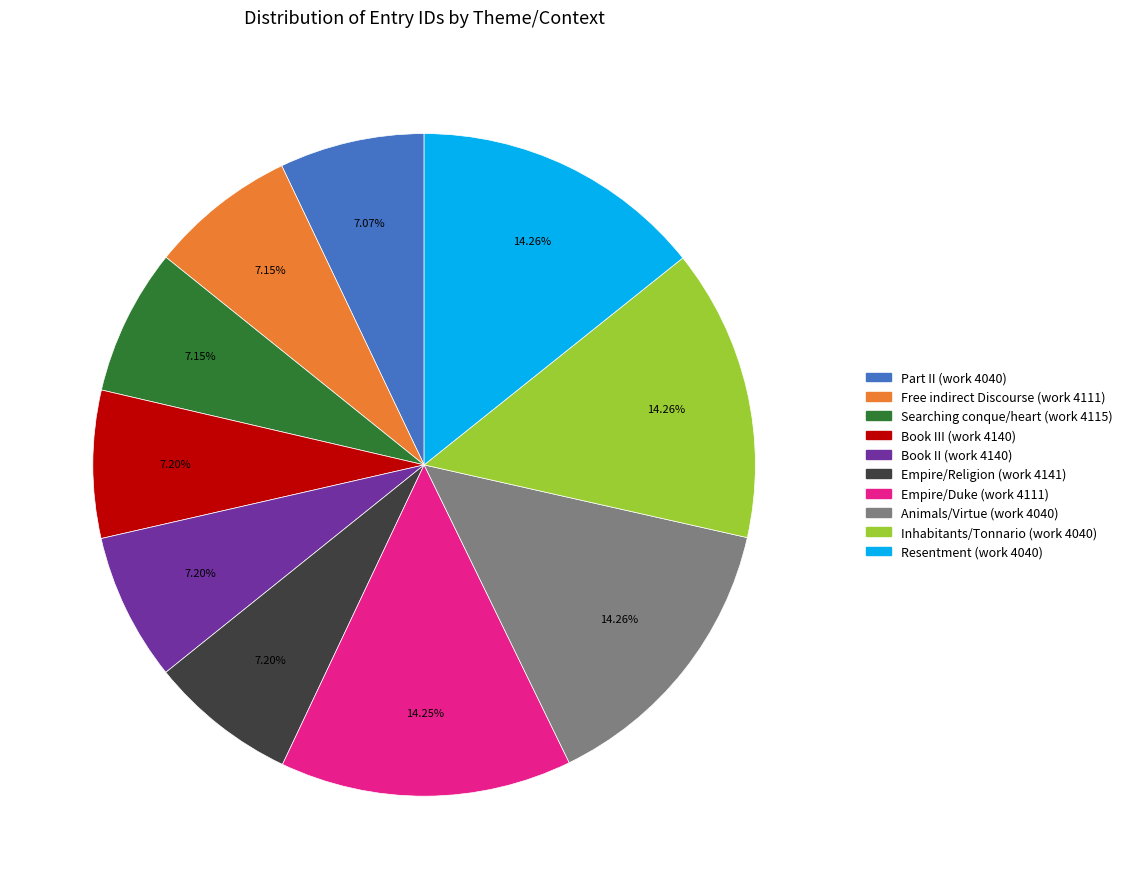

Is Animals/Virtue (work 4040) the majority of the pie?

No